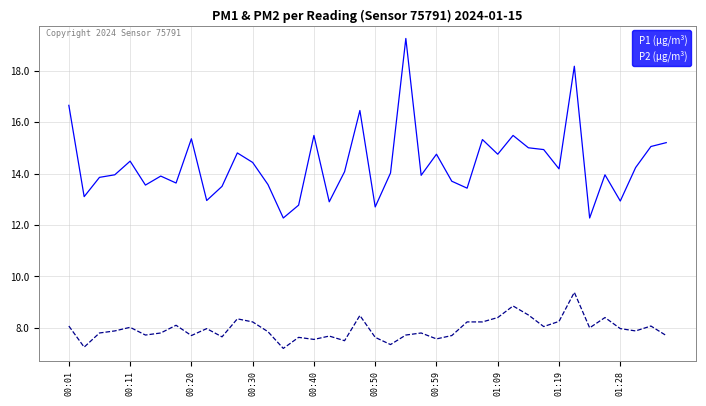

Which series has the largest total across all categories?

P1 (µg/m³)